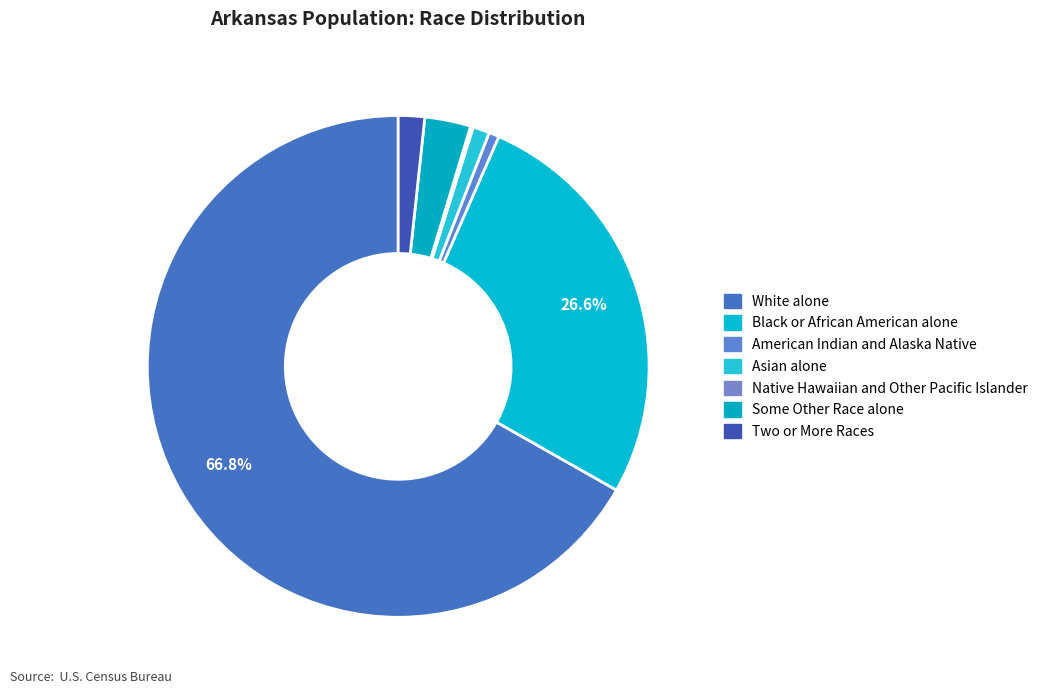

The Black or African American alone slice represents 27% of the pie. True or false?

True